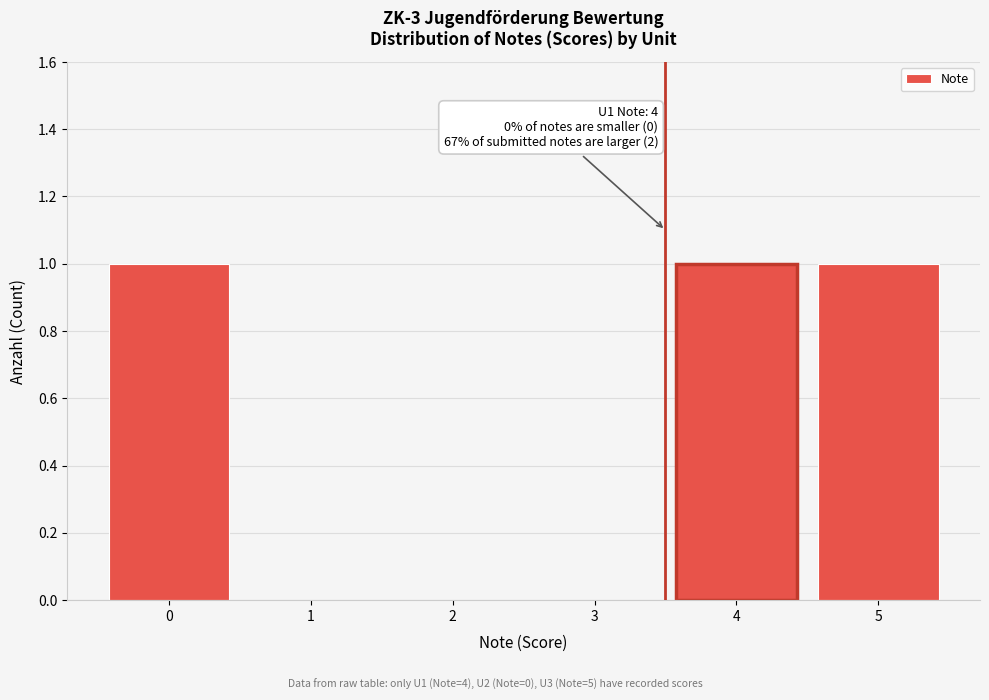

Reading left to right, list all the values displayed in this chart.

0=1	1=0	2=0	3=0	4=1	5=1